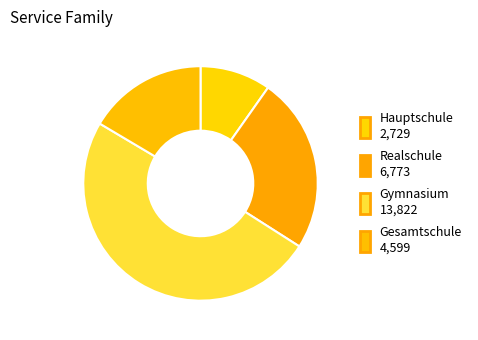

Rank the categories by value from lowest to highest.

Hauptschule, Gesamtschule, Realschule, Gymnasium